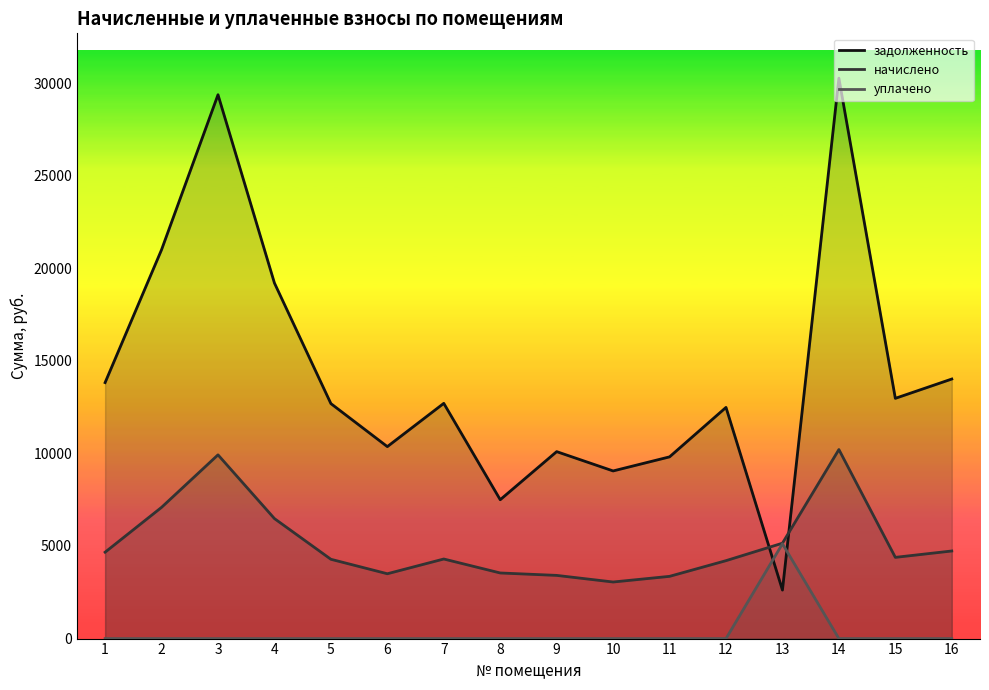

True or false: уплачено has more than 2 points higher than both neighbors.

False